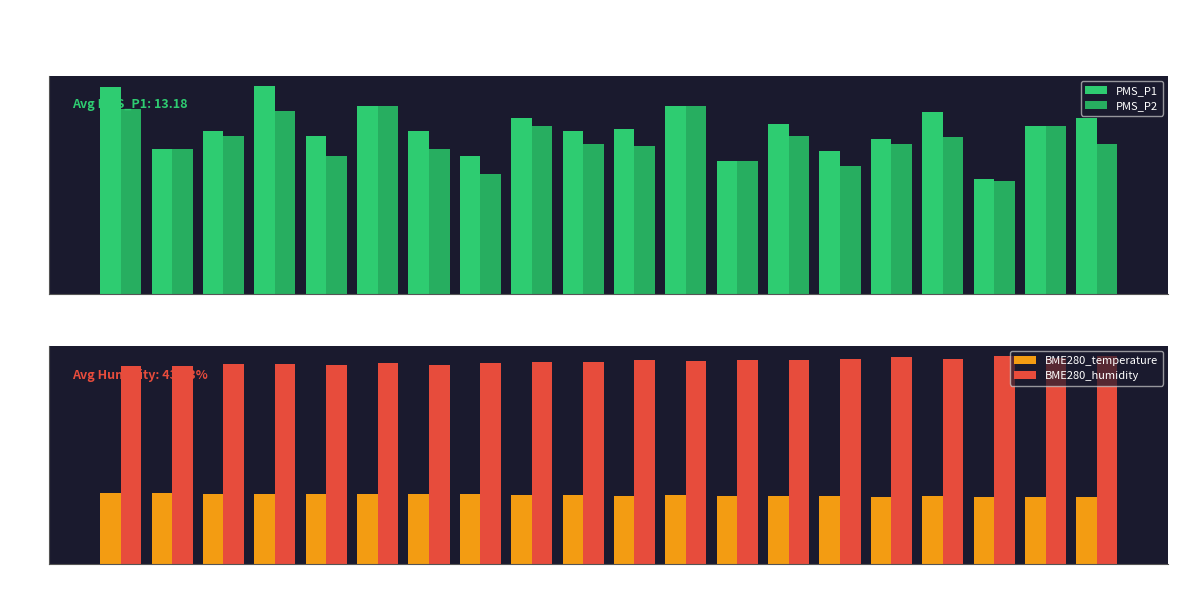

Rank the series at 00:00 from lowest to highest value.

PMS_P2, BME280_temperature, PMS_P1, BME280_humidity